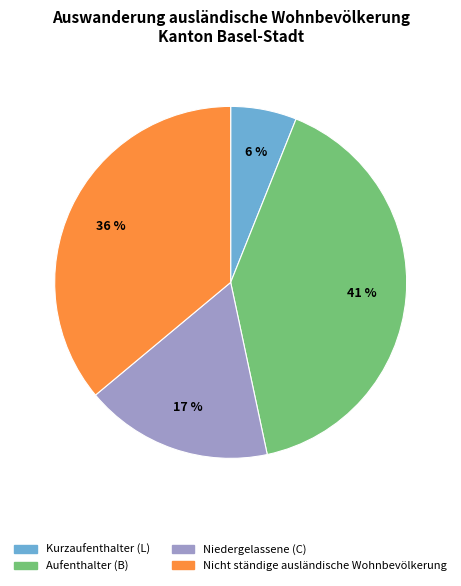

Which slice is the largest?

Aufenthalter (B)